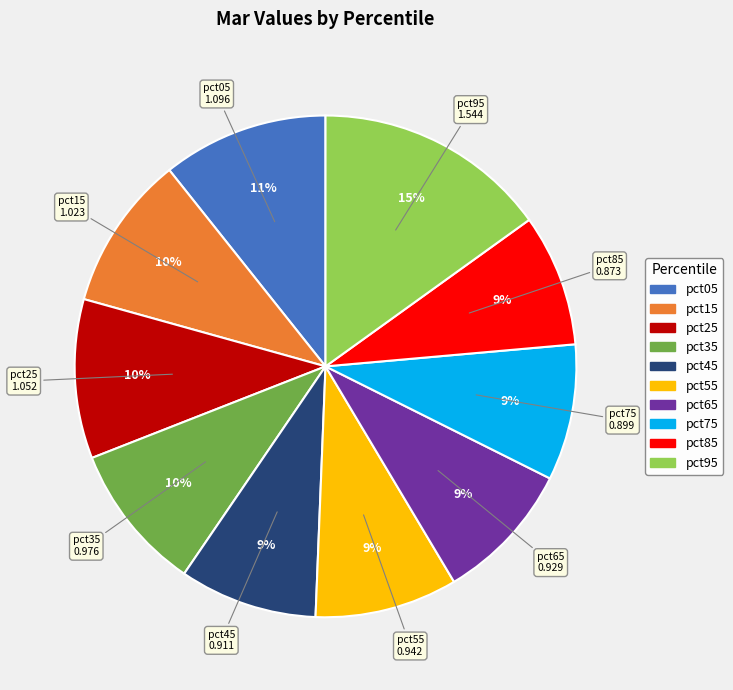

Is it true that pct85 is 9% of the pie?

True